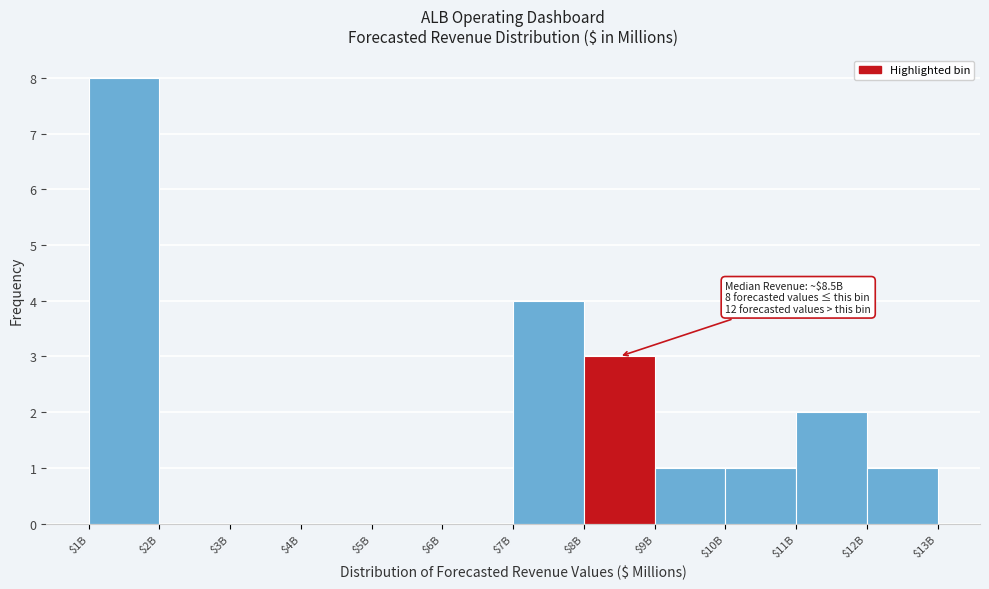

True or false: the data shows 0 at $5B.

True